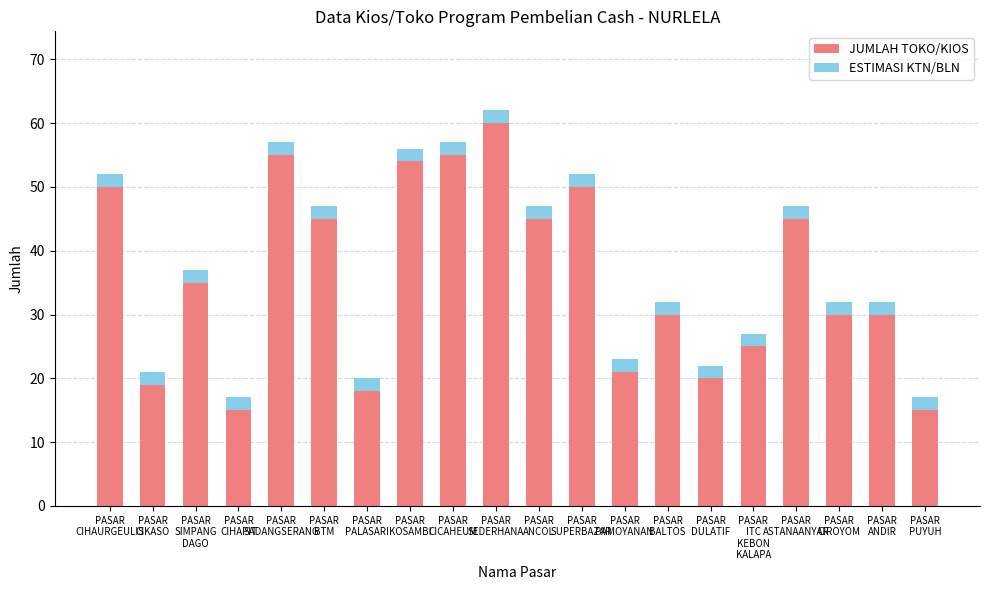

What is the sum of all JUMLAH TOKO/KIOS values?

717